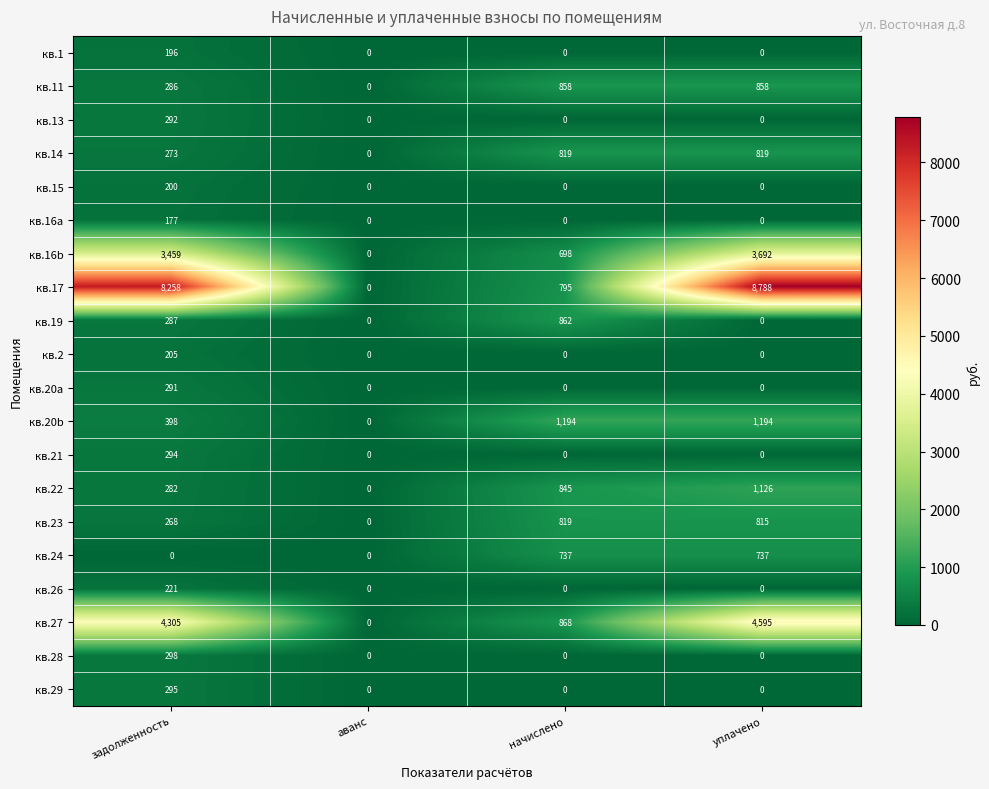

True or false: кв.28 has a value of 298 at задолженность.

True